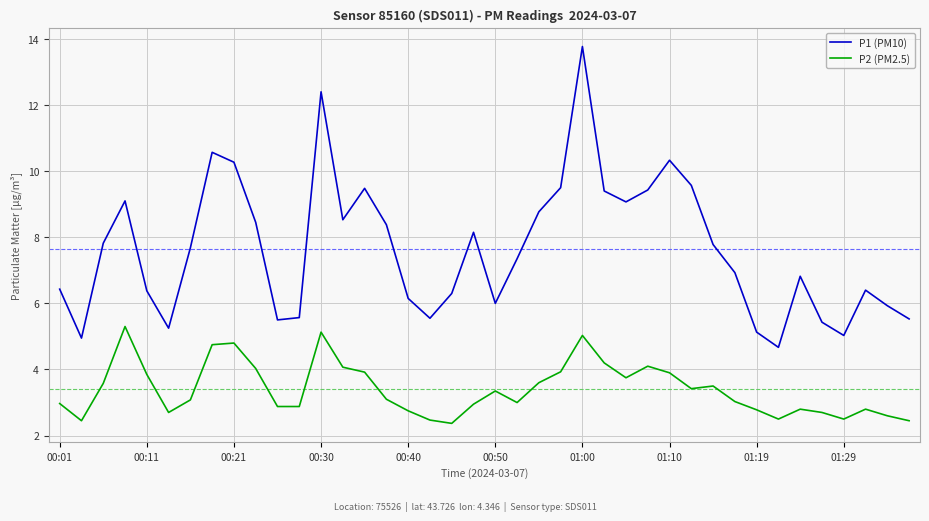

How many values in the P1 (PM10) series exceed 7?

21